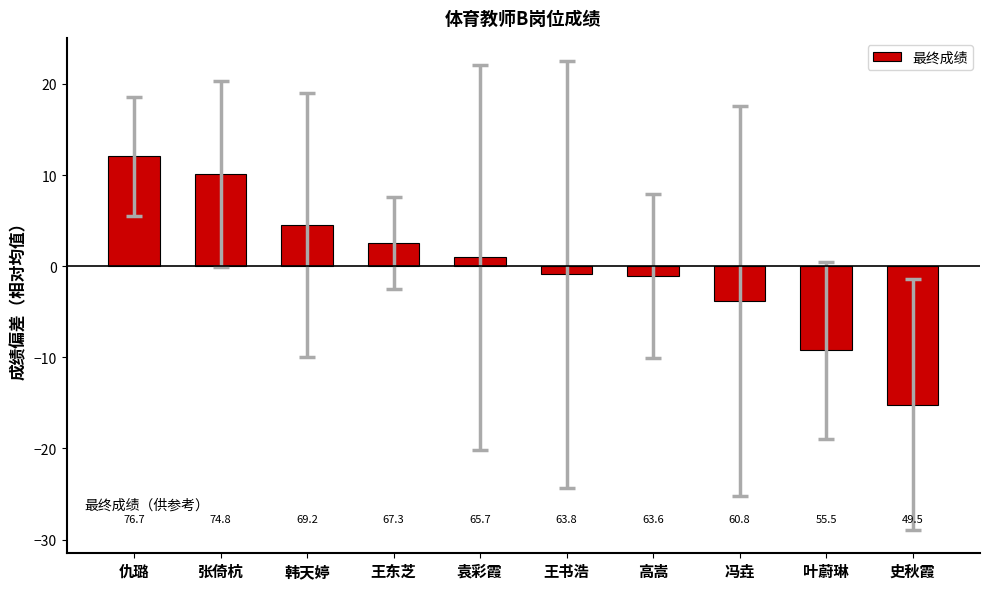

How many bars are there in total?

10